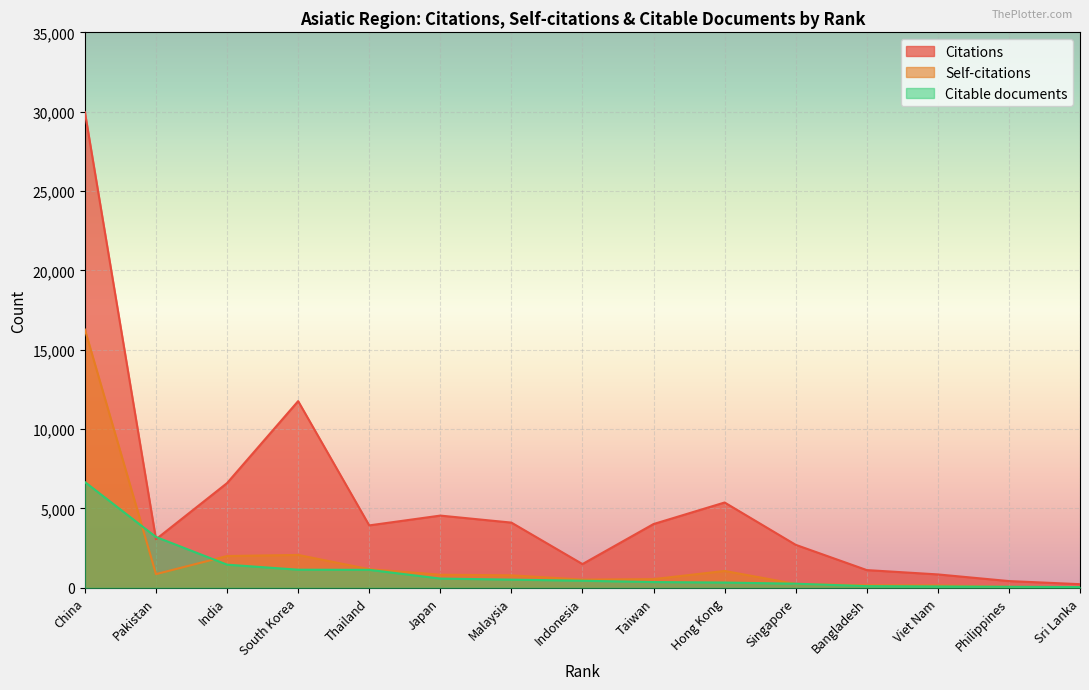

Does the chart display data point markers on the line(s)?

No